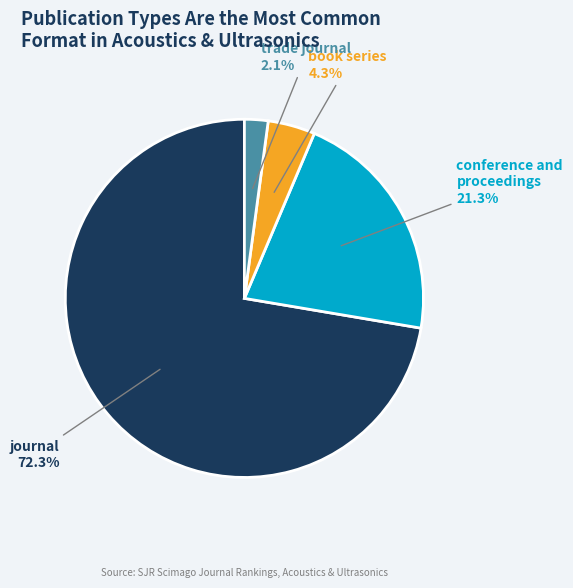

Rank the categories by value from lowest to highest.

trade journal, book series, conference and proceedings, journal